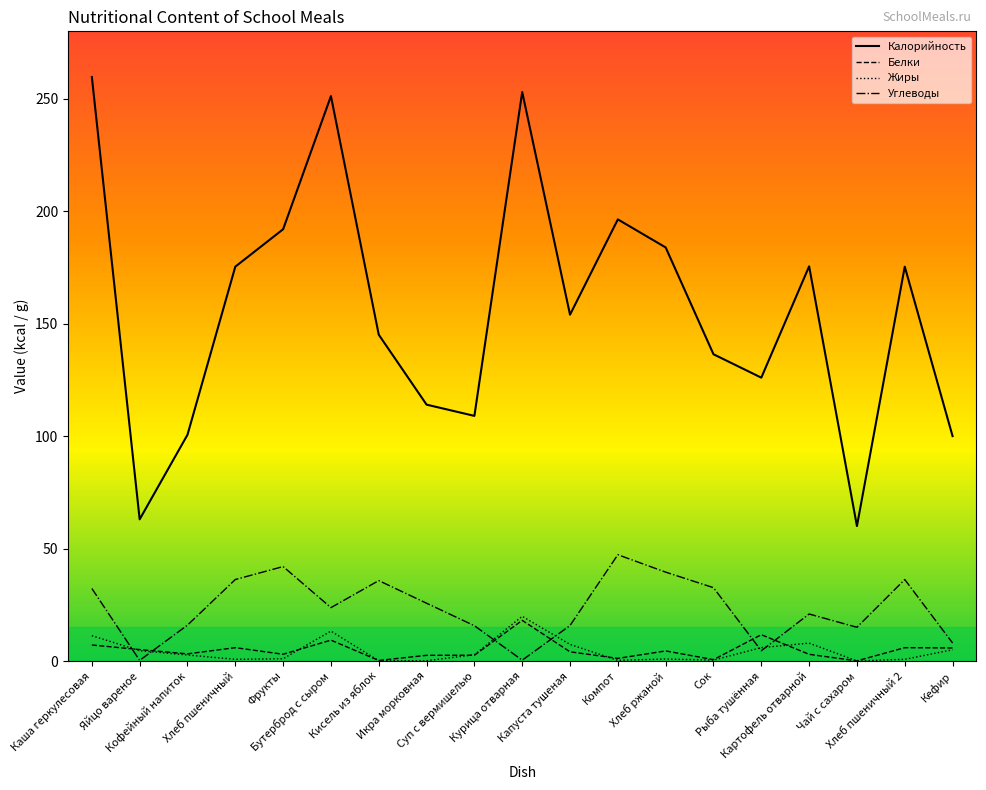

Which series has the largest range (max minus min)?

Калорийность